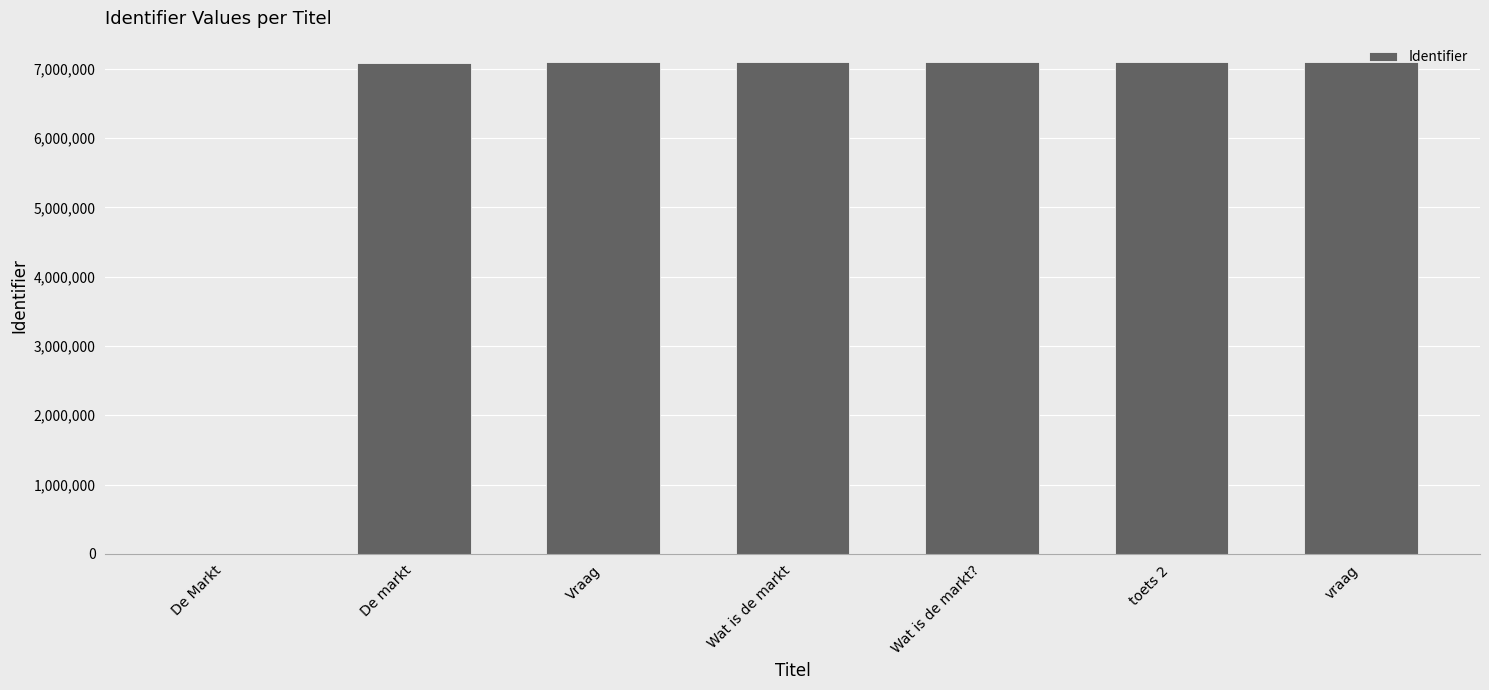

How many categories are shown in the chart?

7